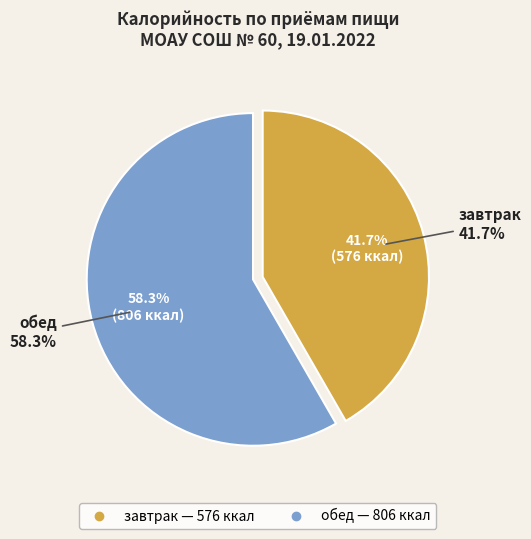

True or false: обед accounts for 58% of the total.

True